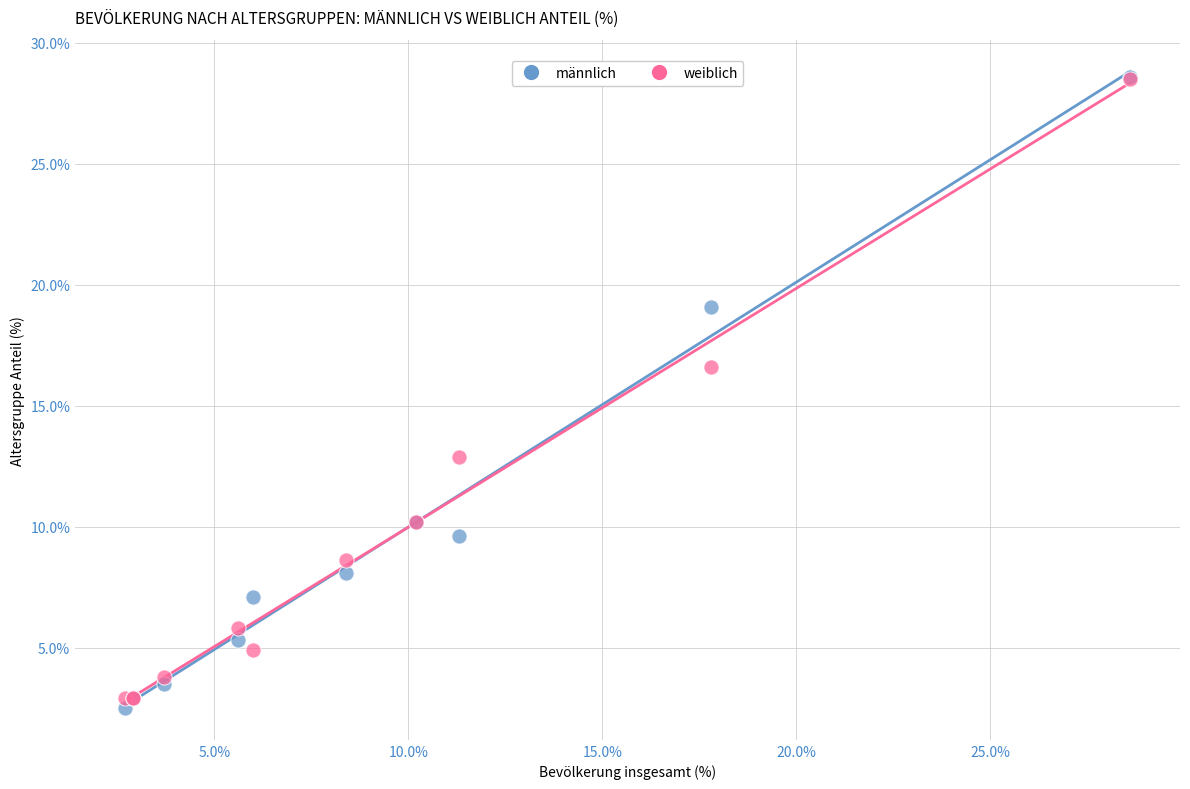

In the weiblich series, what Y value is closest to 15?

16.6